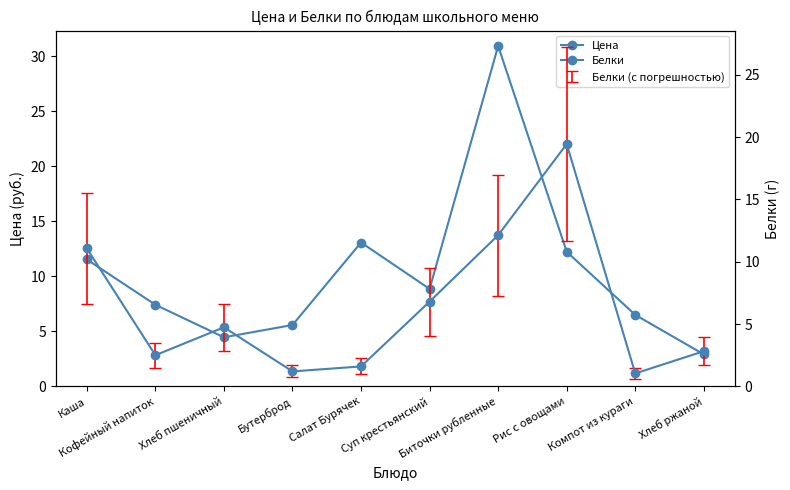

Does the chart display data point markers on the line(s)?

Yes